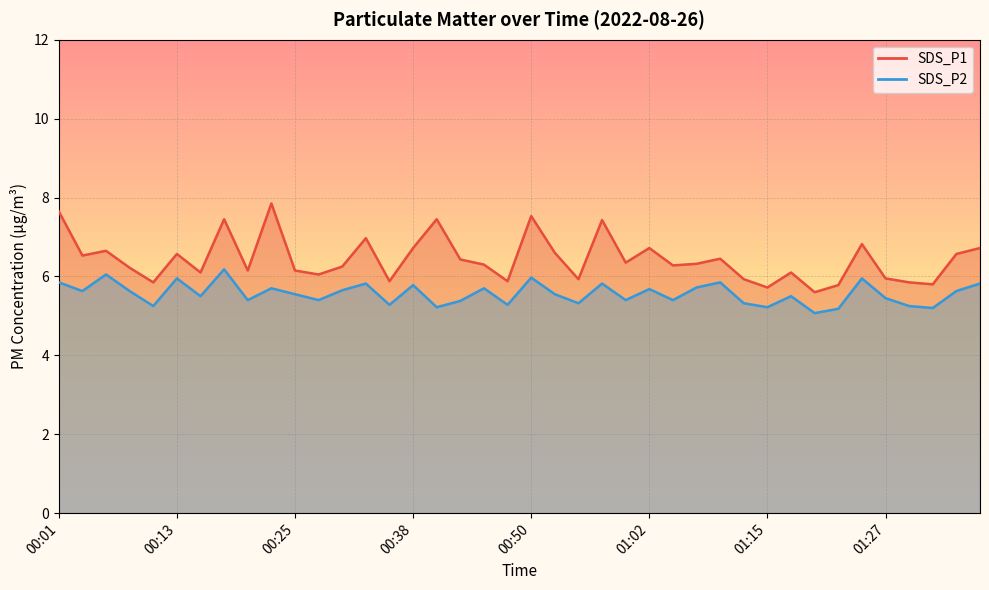

At which label does SDS_P1 first exceed 6?

00:01